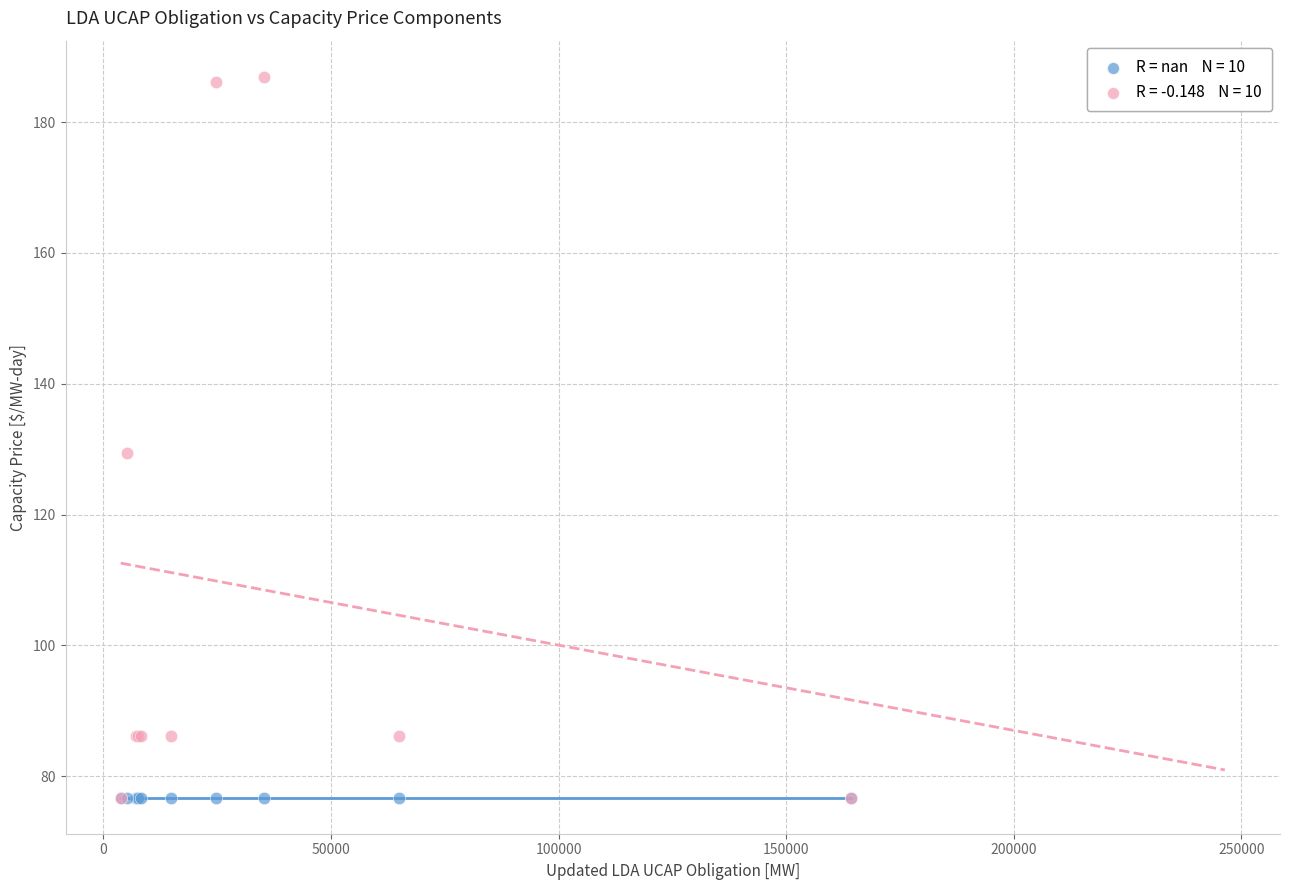

Across all series, what Y value is closest to 131?

129.4